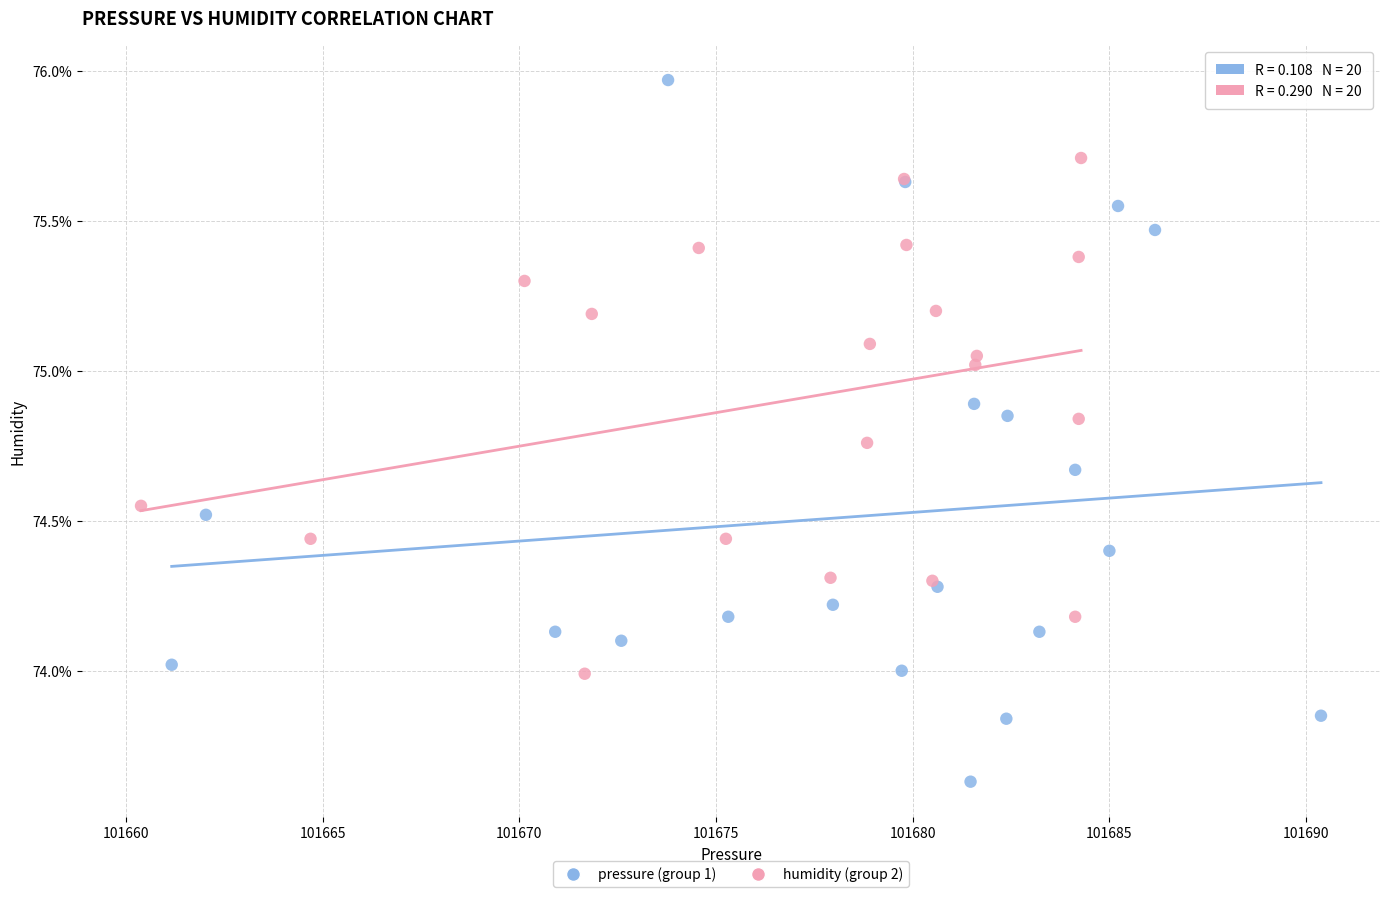

Which series reaches the maximum Y coordinate?

pressure (group 1)